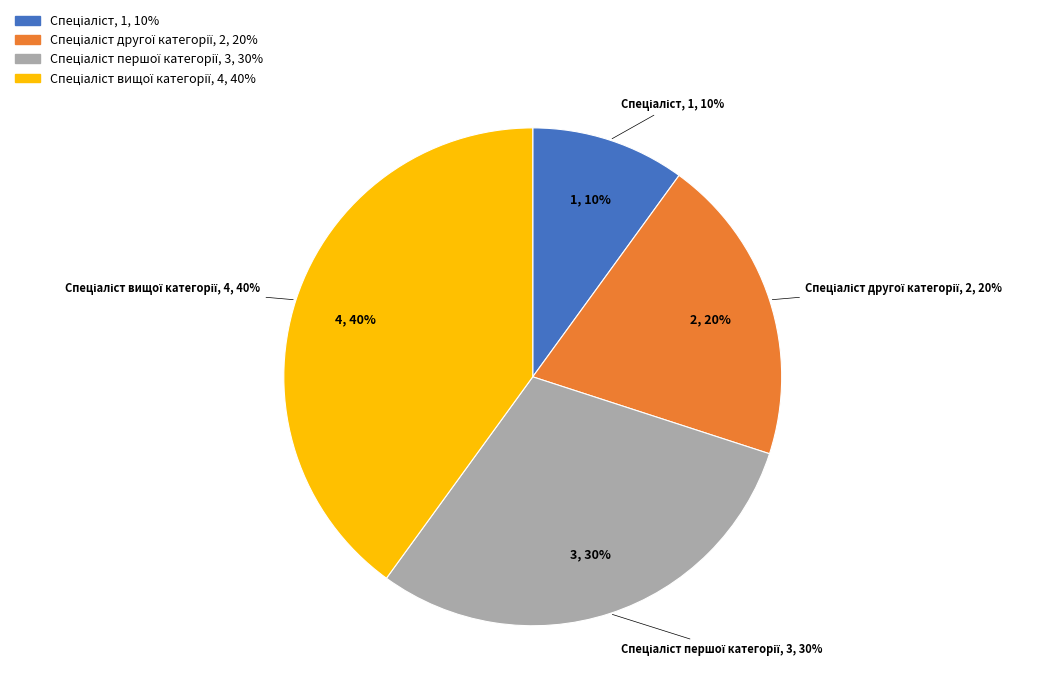

Do Спеціаліст вищої категорії and Спеціаліст together represent more than half of the pie?

No